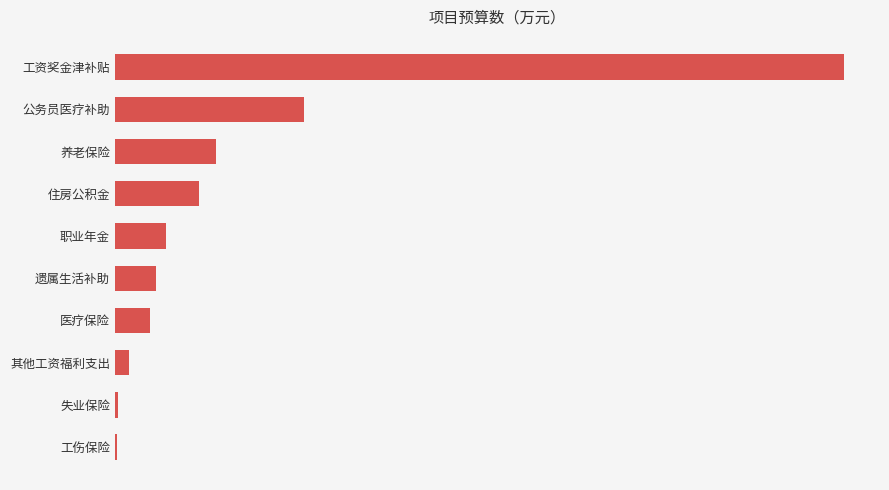

How many bars are there in total?

10